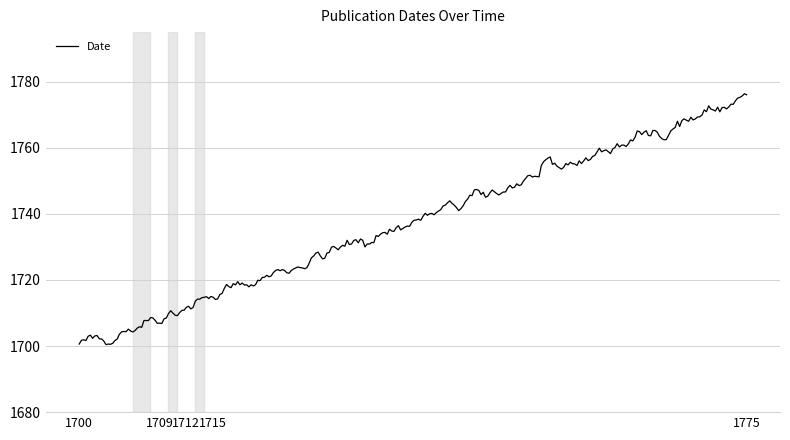

What is the smallest value displayed?

1700.4